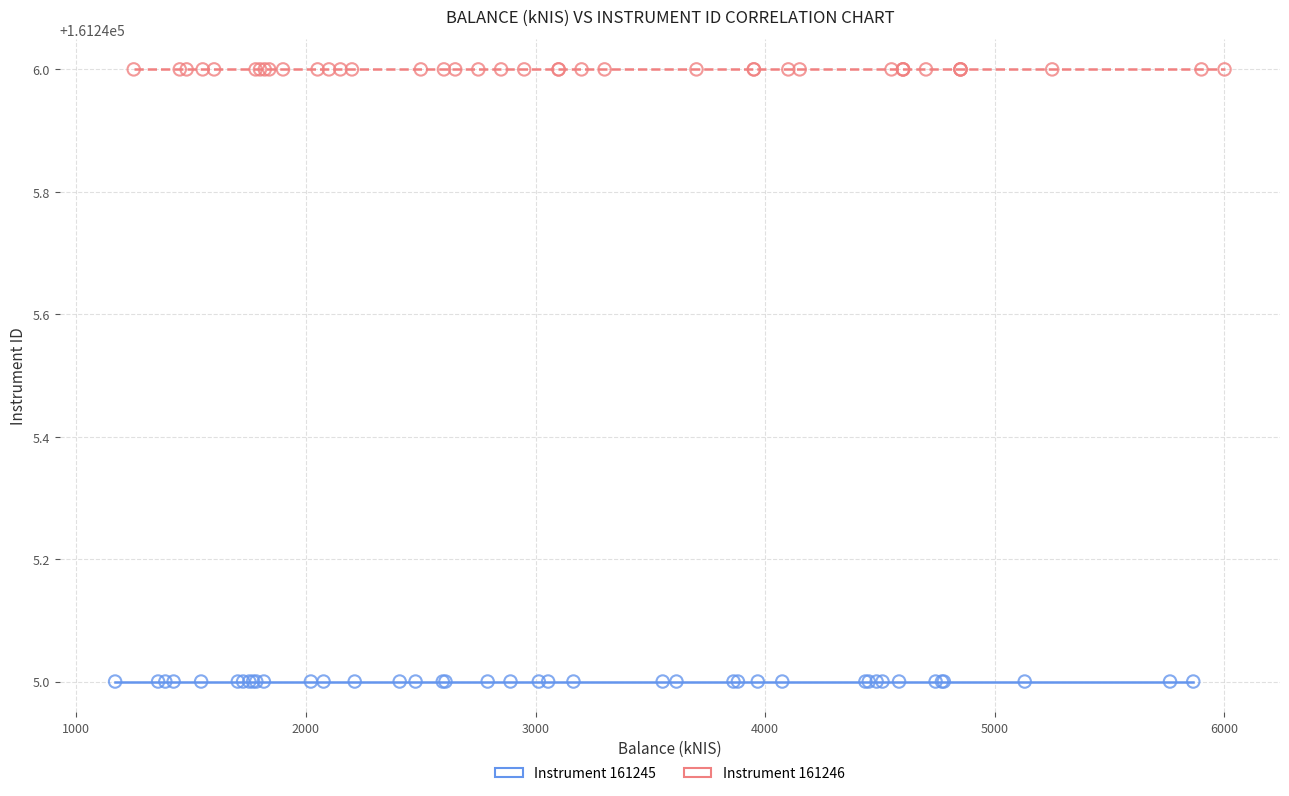

Which series reaches the maximum Y coordinate?

Instrument 161246